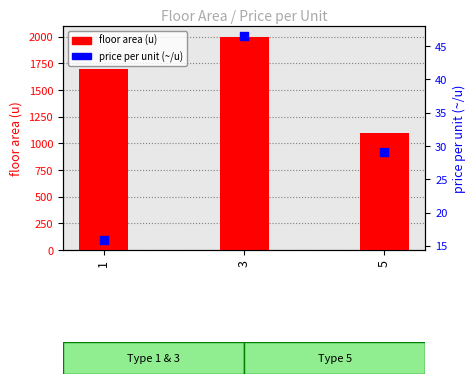

What is the total value across all series at 1?

1715.9